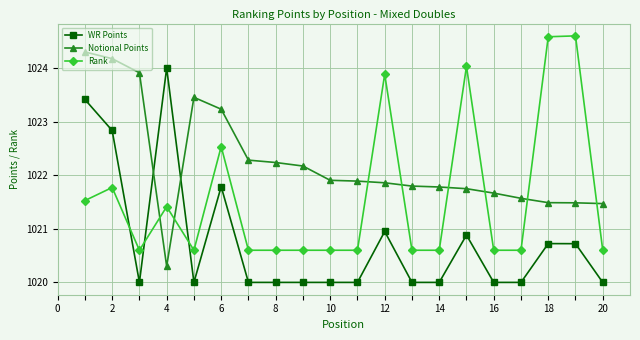

Which series has the largest total across all categories?

Notional Points